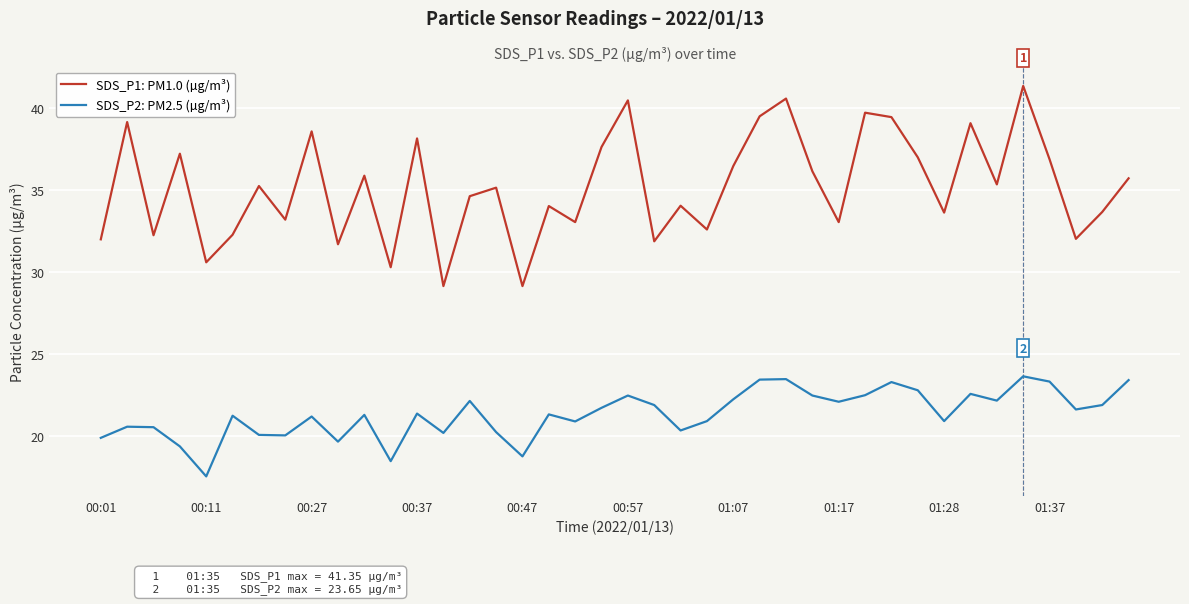

Which series has the widest spread of values?

SDS_P1: PM1.0 (µg/m³)